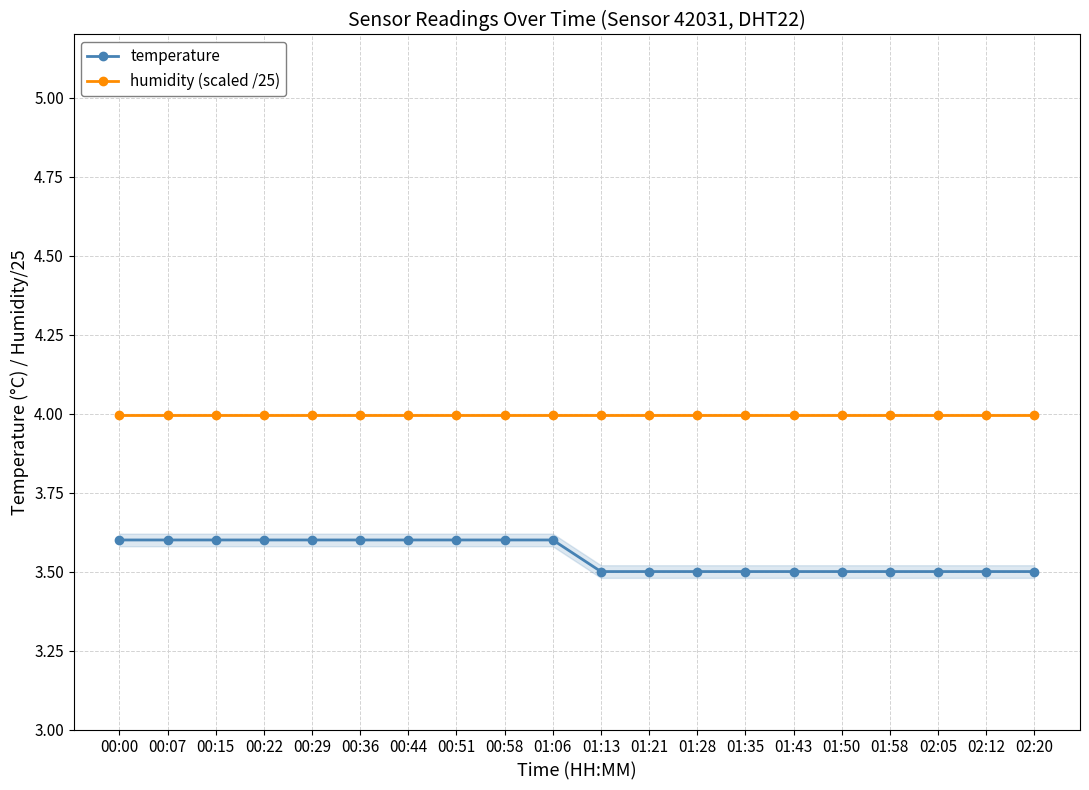

At which category is the sum across all series the highest?

00:00